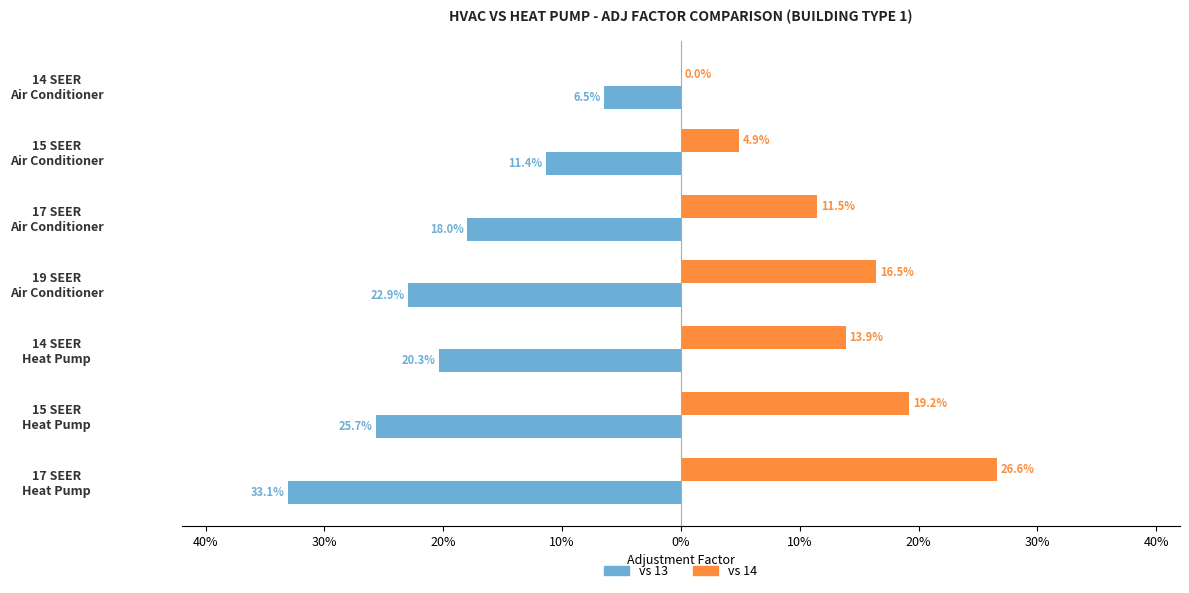

List the series in order of their overall mean, highest first.

vs 14, vs 13